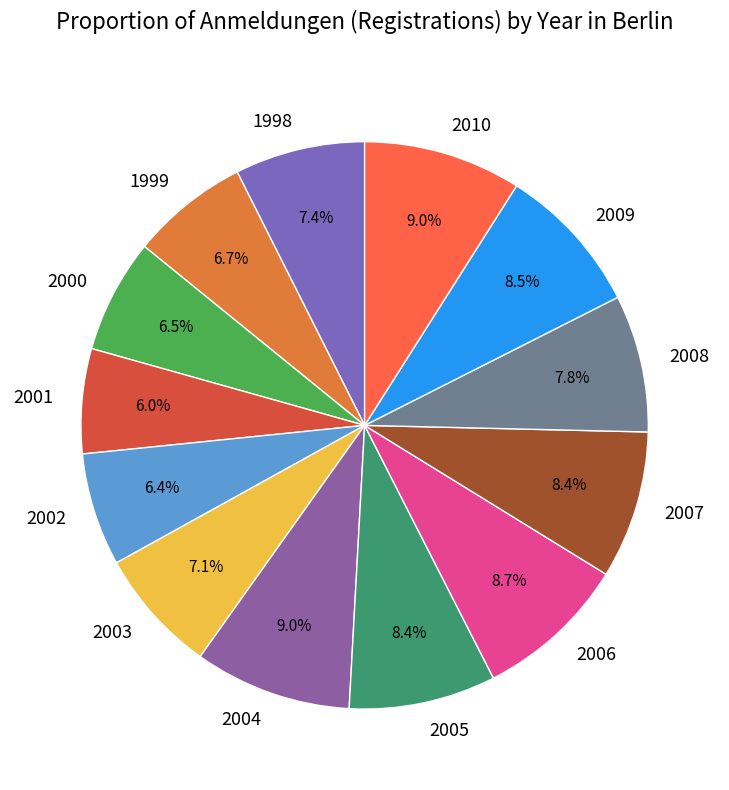

To the nearest percent, what percentage of the pie is 2007?

8%